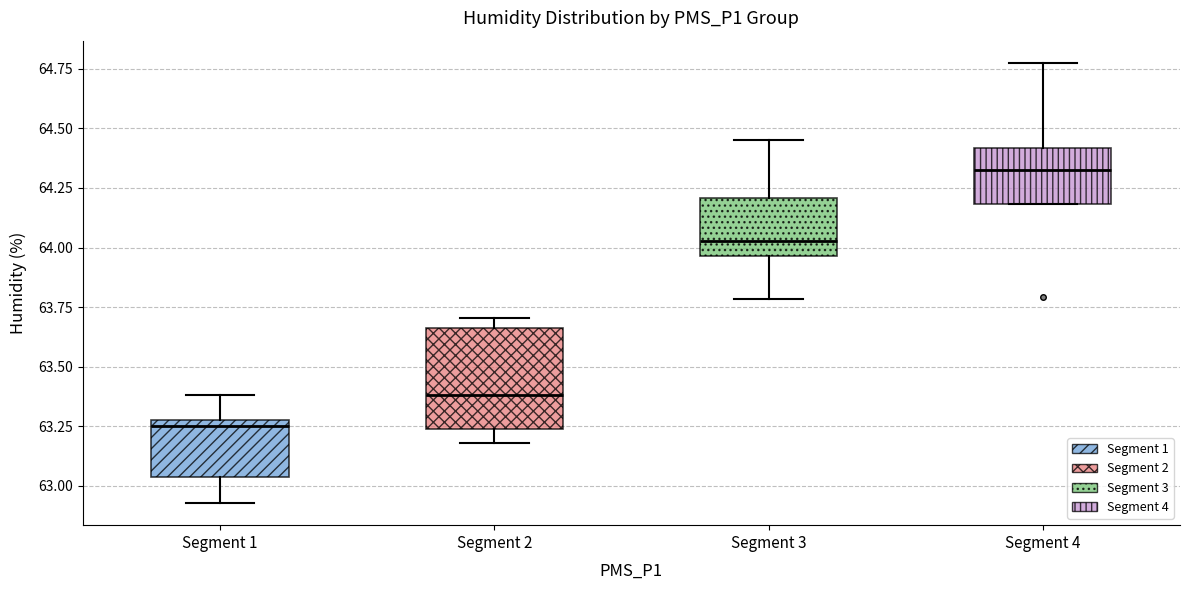

Which box has the highest median line?

Segment 4